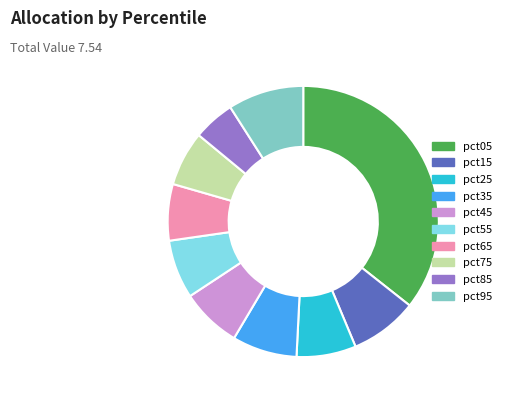

Between pct85 and pct55, which is larger?

pct55